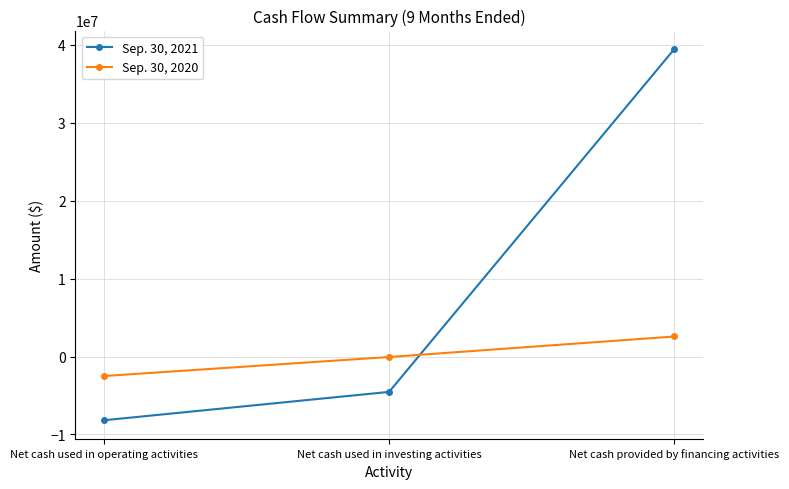

How many negative values does the Sep. 30, 2021 series have?

2